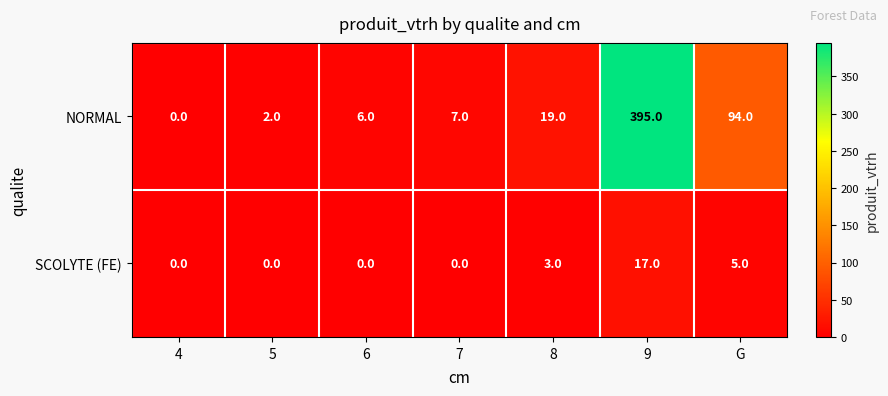

Rank the series by their maximum value, from highest to lowest.

NORMAL, SCOLYTE (FE)